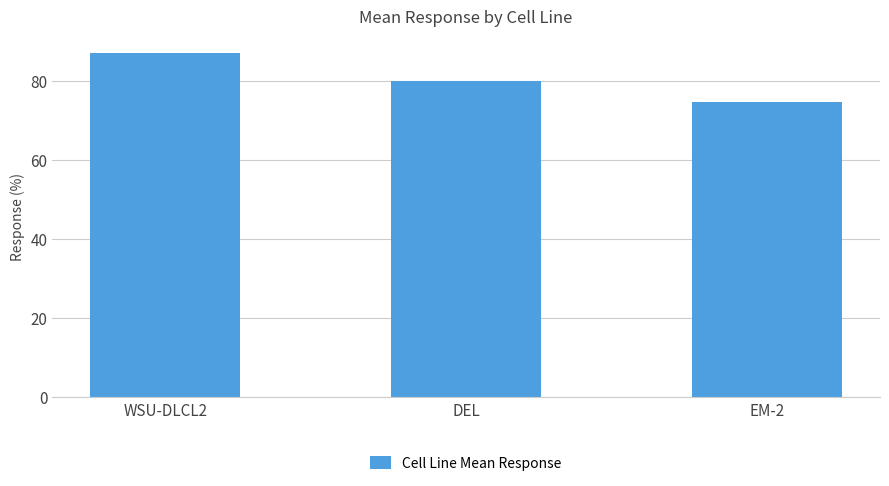

What is the ratio of the value at EM-2 to the value at WSU-DLCL2?

0.9